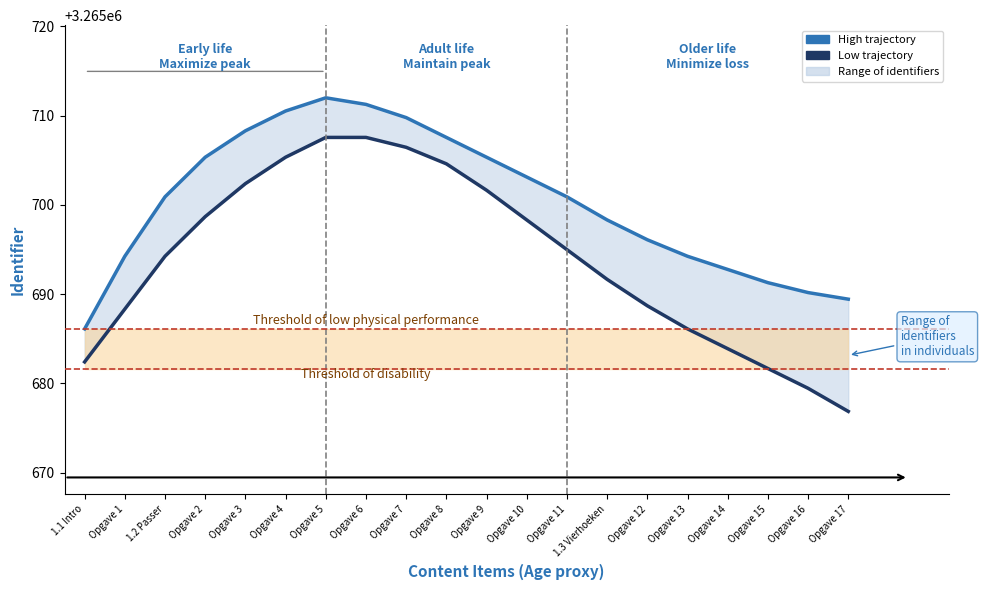

In High trajectory, how many points are higher than both neighbors (excluding endpoints)?

1